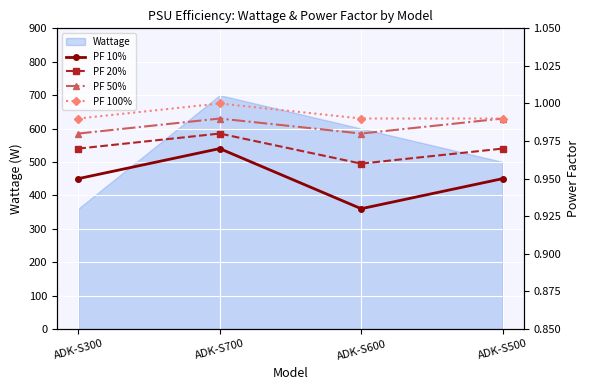

How many lines are shown in the chart?

4